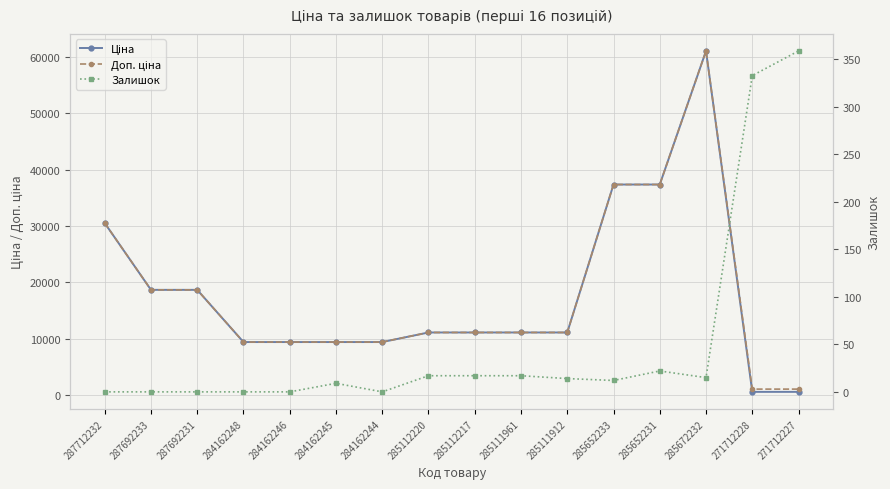

List the labels in order of Доп. ціна value, largest first.

285672232, 285652233, 285652231, 287712232, 287692233, 287692231, 285112220, 285112217, 285111961, 285111912, 284162248, 284162246, 284162245, 284162244, 271712228, 271712227